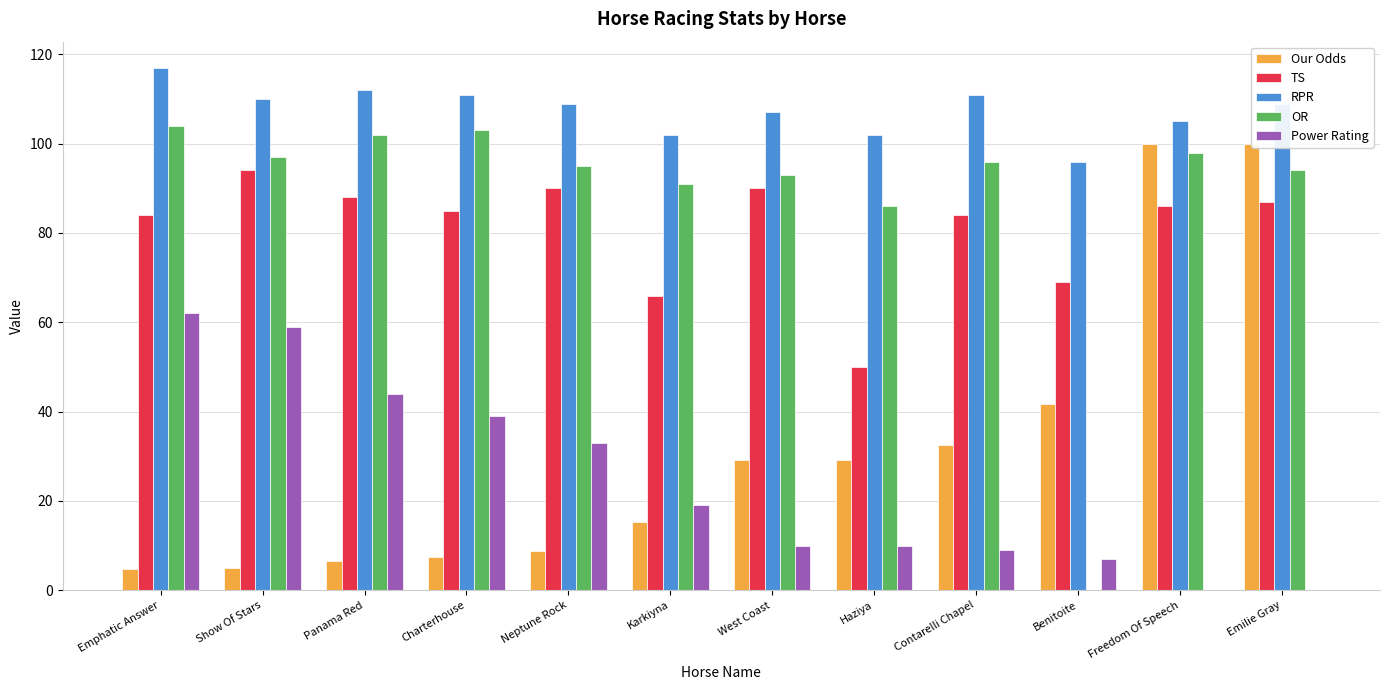

At how many categories does at least one series exceed 36?

12